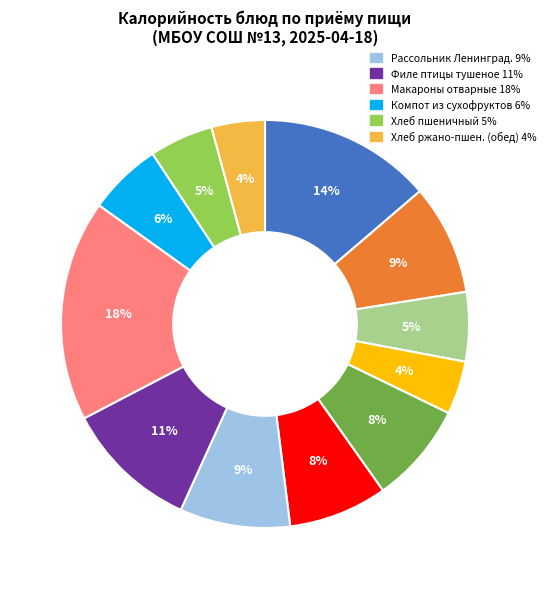

How many segments does this pie chart have?

12